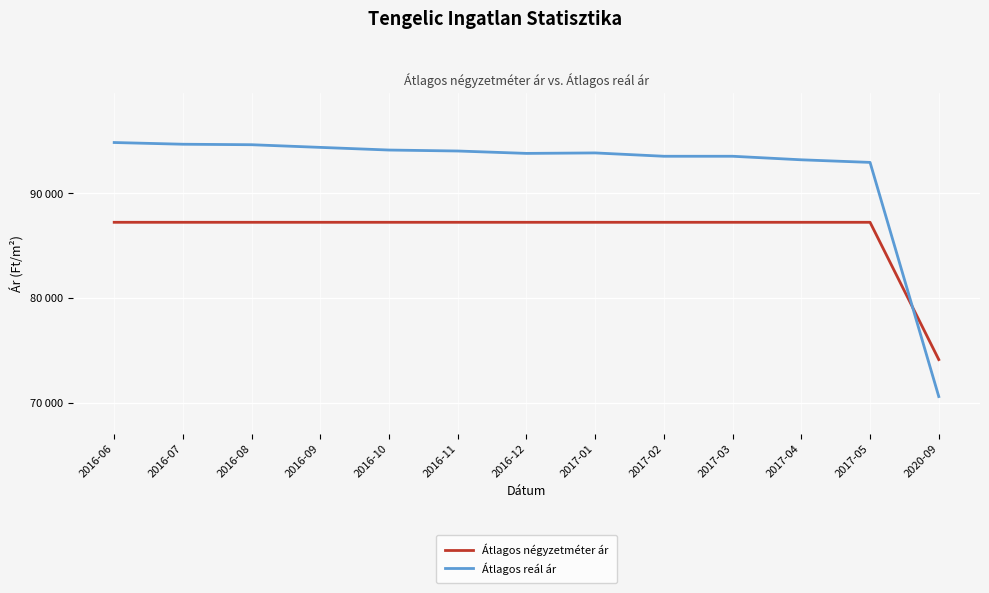

What are all the series names shown in the legend?

Átlagos négyzetméter ár, Átlagos reál ár